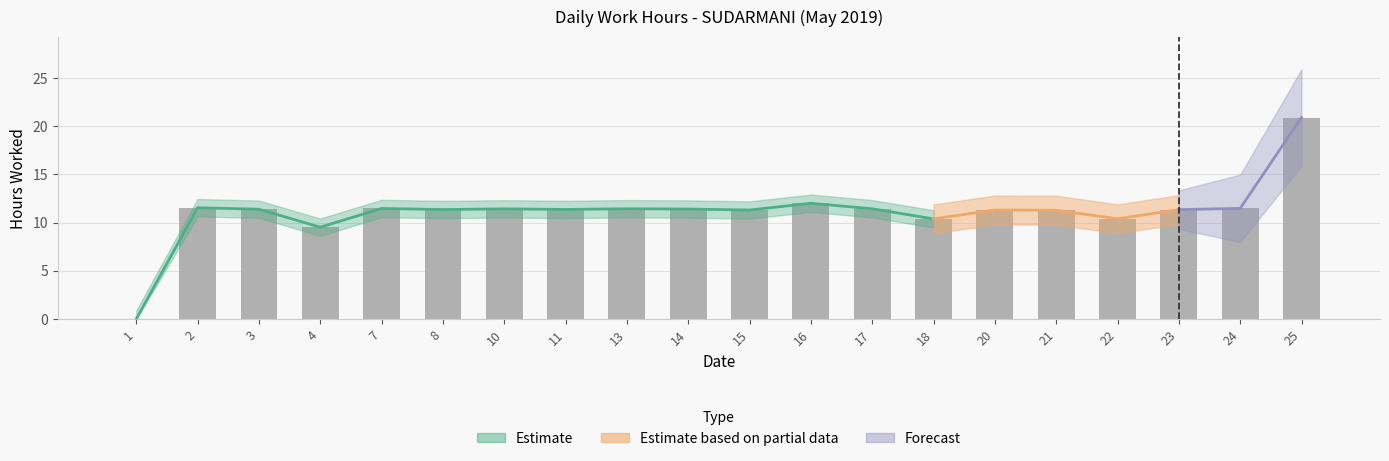

At which label does the data first exceed 11?

2